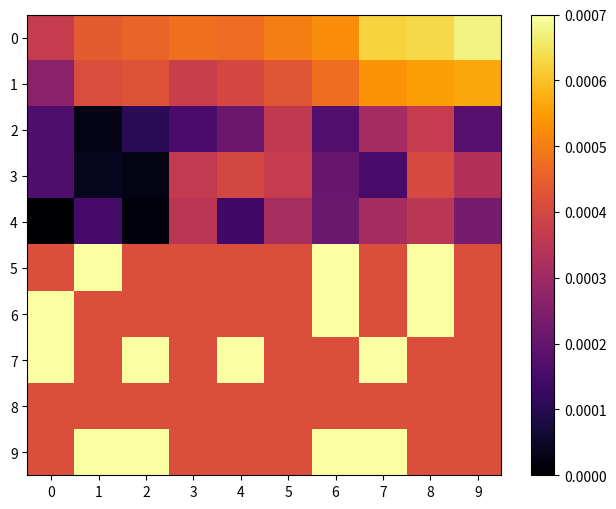

Reading right to left, list all the values displayed in this chart.

0: 9=0.0	8=0.0	7=0.0	6=0.0	5=0.0	4=0.0	3=0.0	2=0.0	1=0.0	0=0.0
1: 9=0.0	8=0.0	7=0.0	6=0.0	5=0.0	4=0.0	3=0.0	2=0.0	1=0.0	0=0.0
2: 9=0.0	8=0.0	7=0.0	6=0.0	5=0.0	4=0.0	3=0.0	2=0.0	1=0.0	0=0.0
3: 9=0.0	8=0.0	7=0.0	6=0.0	5=0.0	4=0.0	3=0.0	2=0.0	1=0.0	0=0.0
4: 9=0.0	8=0.0	7=0.0	6=0.0	5=0.0	4=0.0	3=0.0	2=0.0	1=0.0	0=0.0
5: 9=0.0	8=0.0	7=0.0	6=0.0	5=0.0	4=0.0	3=0.0	2=0.0	1=0.0	0=0.0
6: 9=0.0	8=0.0	7=0.0	6=0.0	5=0.0	4=0.0	3=0.0	2=0.0	1=0.0	0=0.0
7: 9=0.0	8=0.0	7=0.0	6=0.0	5=0.0	4=0.0	3=0.0	2=0.0	1=0.0	0=0.0
8: 9=0.0	8=0.0	7=0.0	6=0.0	5=0.0	4=0.0	3=0.0	2=0.0	1=0.0	0=0.0
9: 9=0.0	8=0.0	7=0.0	6=0.0	5=0.0	4=0.0	3=0.0	2=0.0	1=0.0	0=0.0